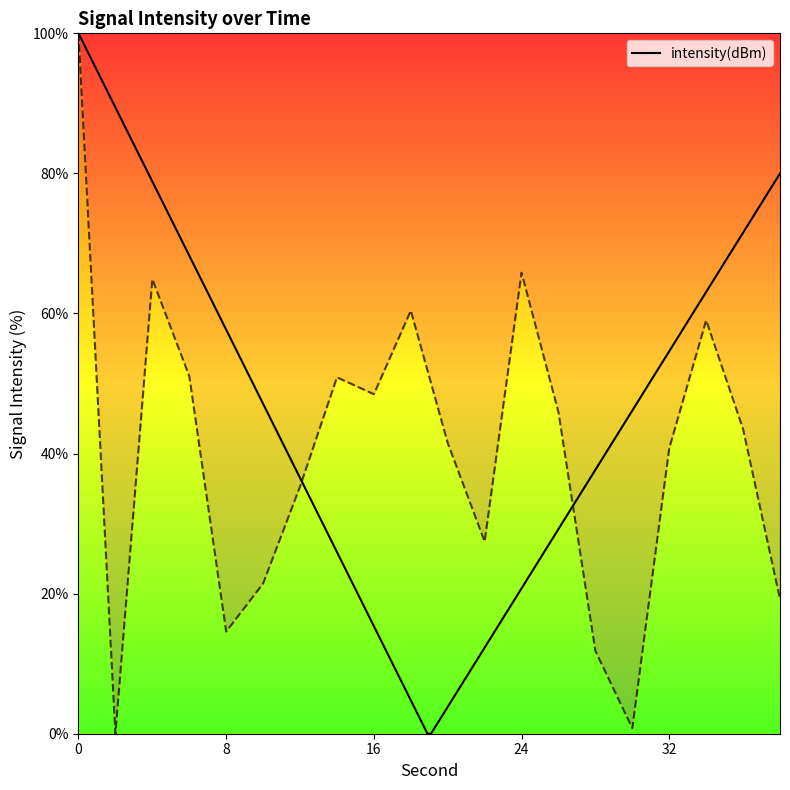

What is the ratio of the value at 26 to the value at 8?

3.1